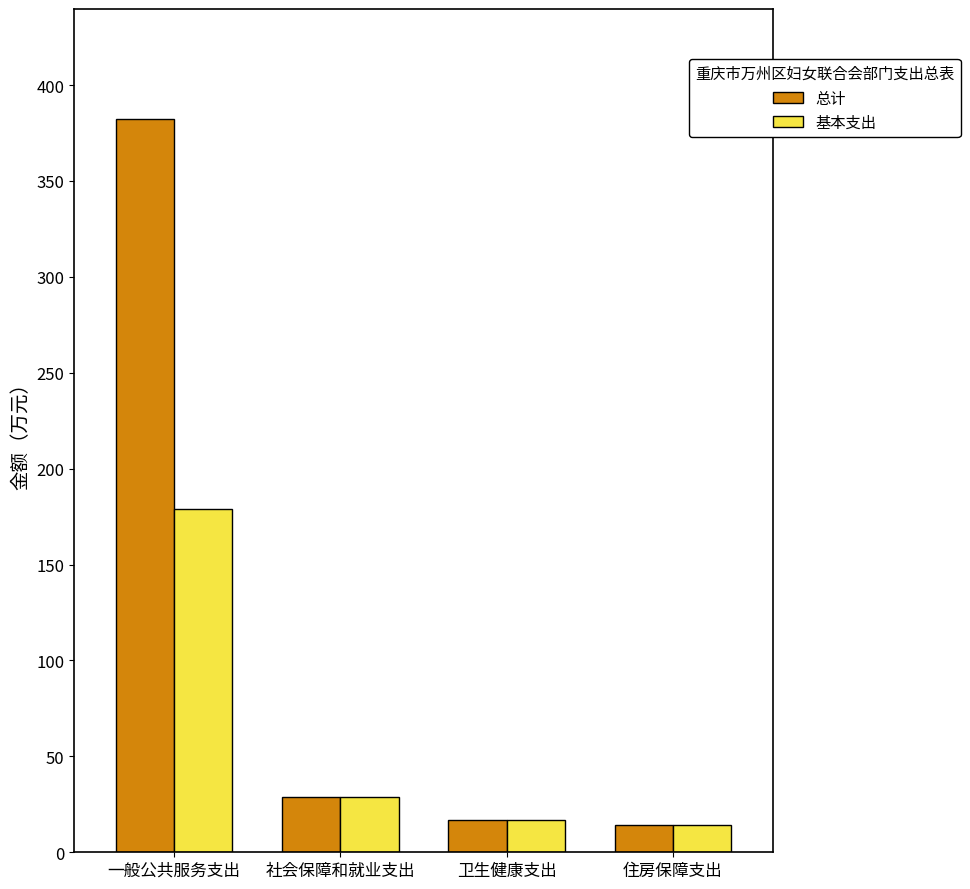

What is the minimum value for 基本支出?

14.1